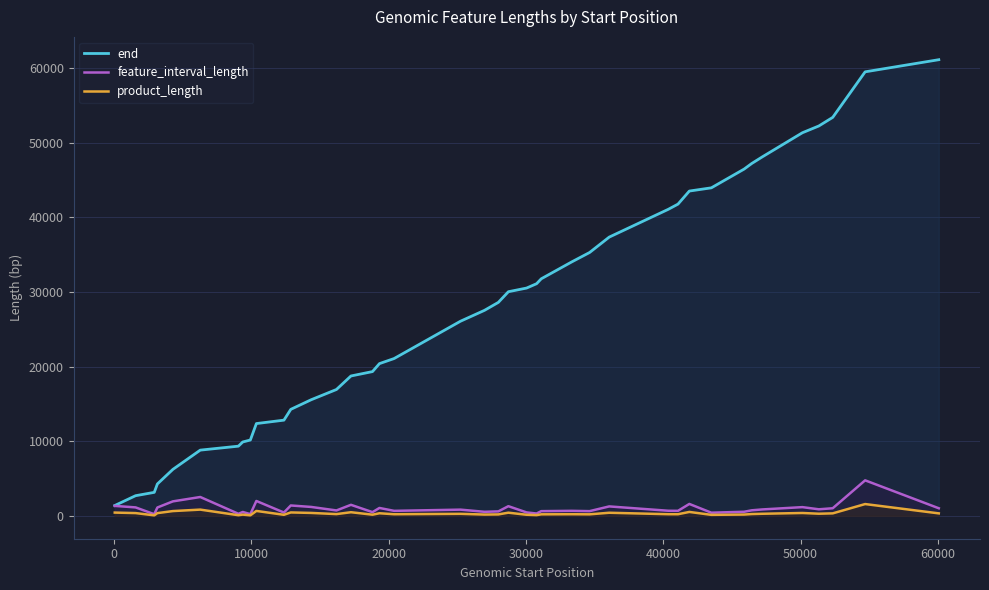

Which series has the largest total across all categories?

end